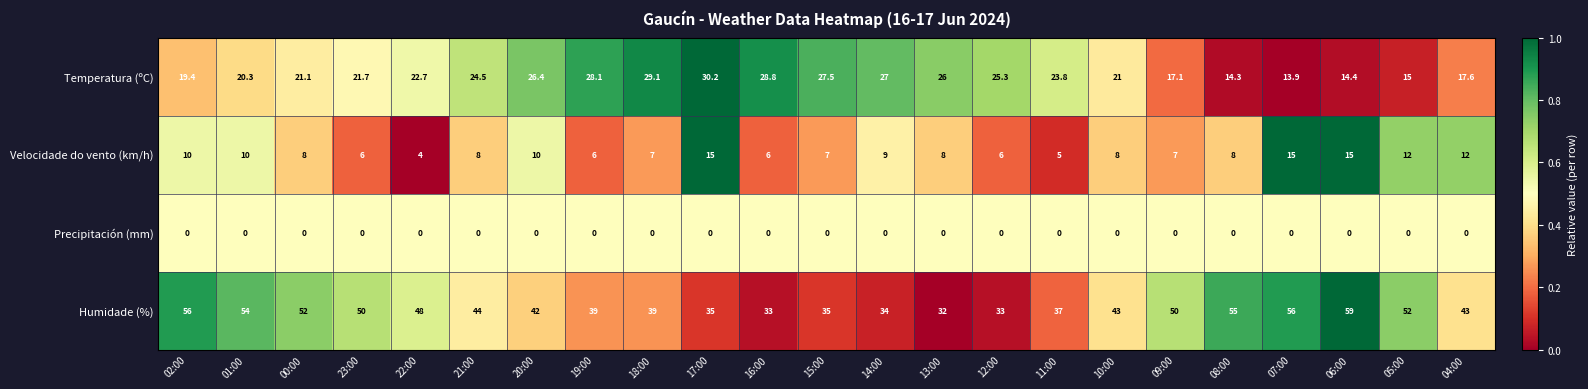

Is it true that Humidade (%) equals 19.5 at 10:00?

False